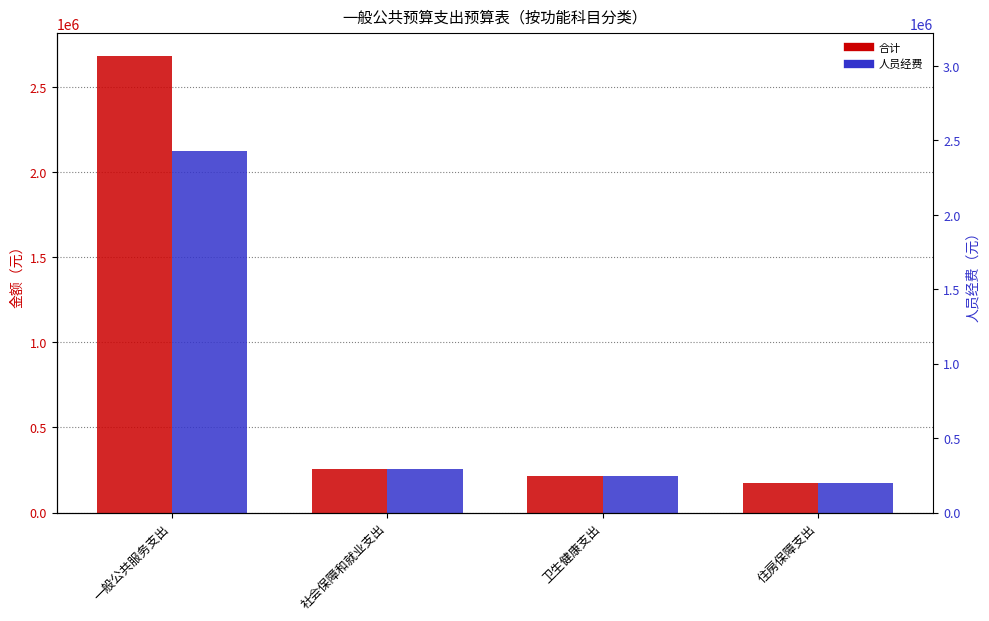

What value does the 合计 series have at 住房保障支出?

173592.0